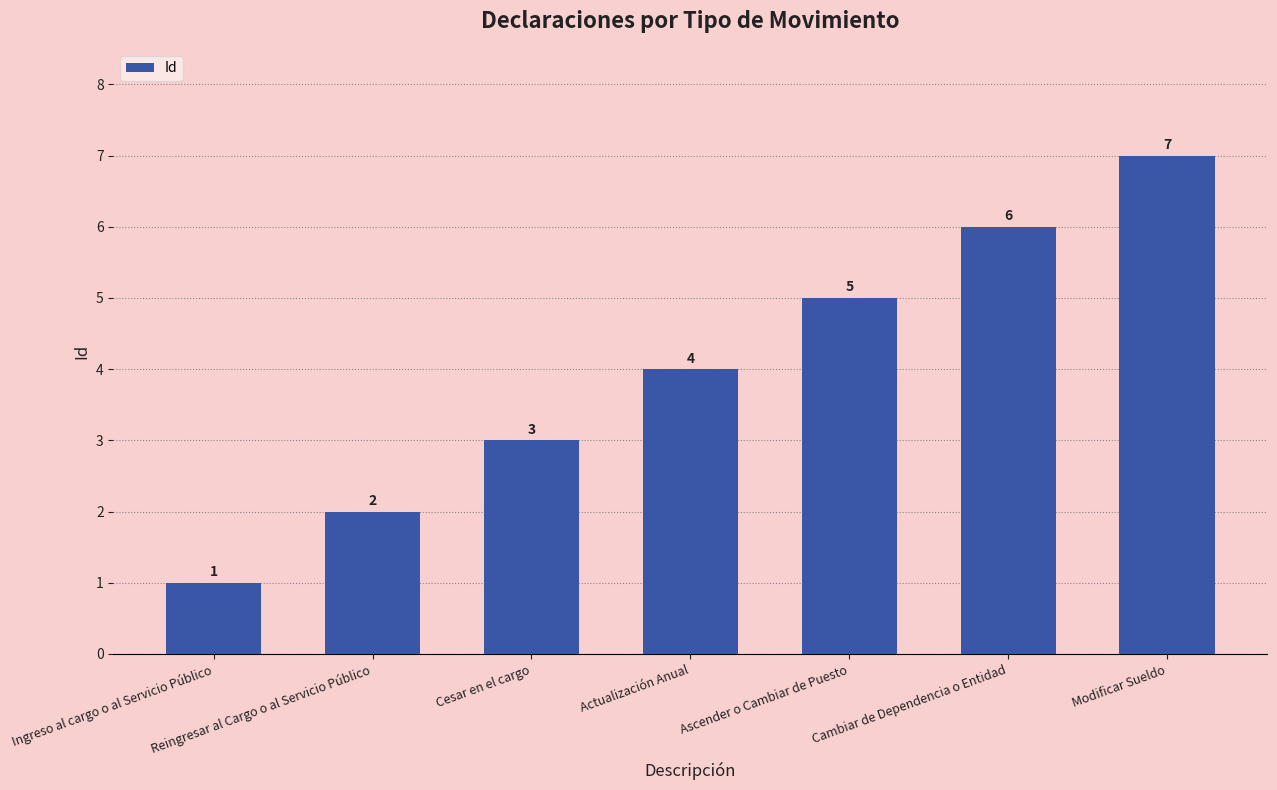

How many bars are there in total?

7